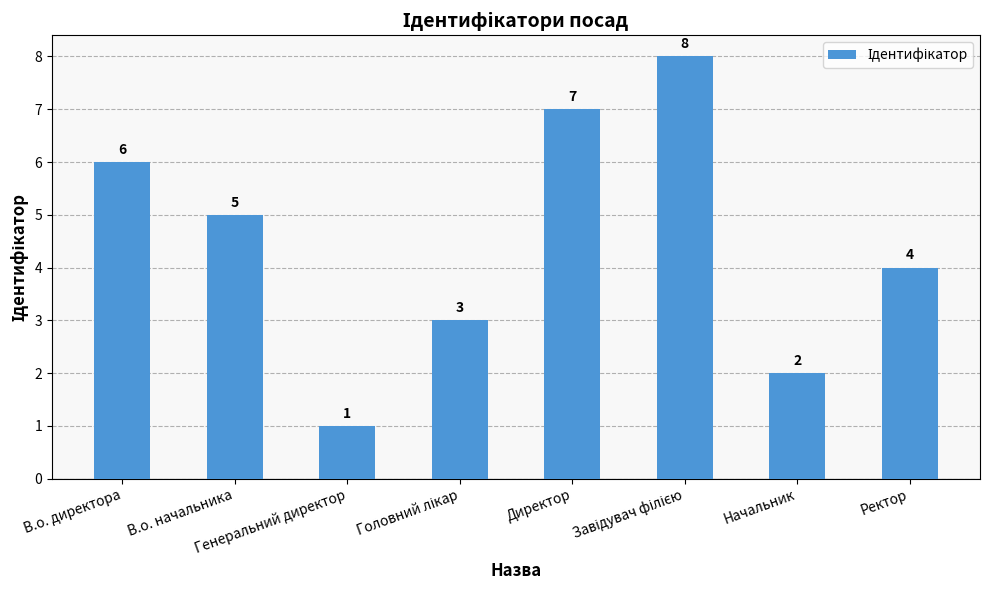

Which has a higher value, Директор or Ректор?

Директор